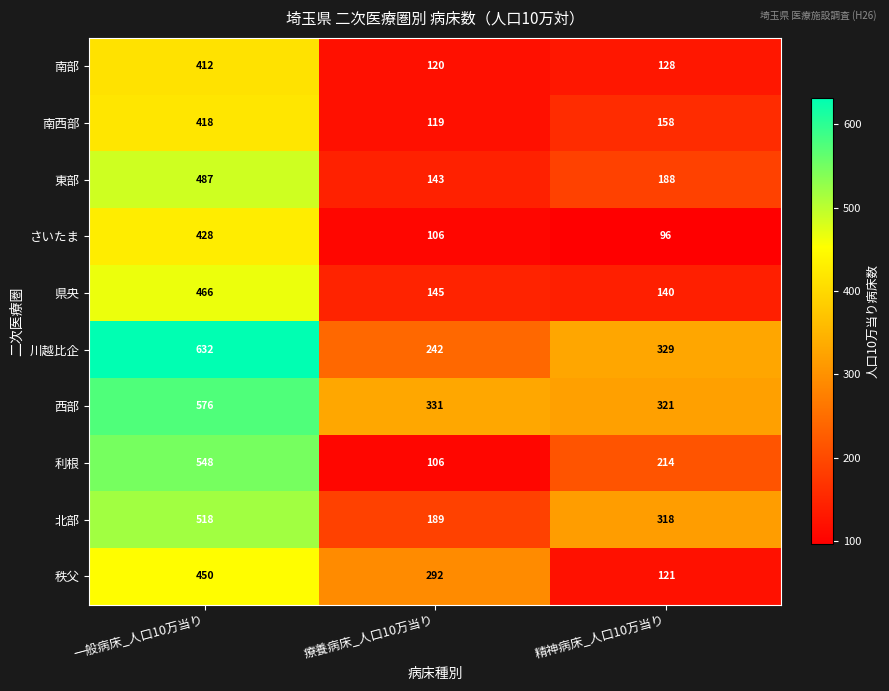

Where is 川越比企 nearest to the value 437?

精神病床_人口10万当り